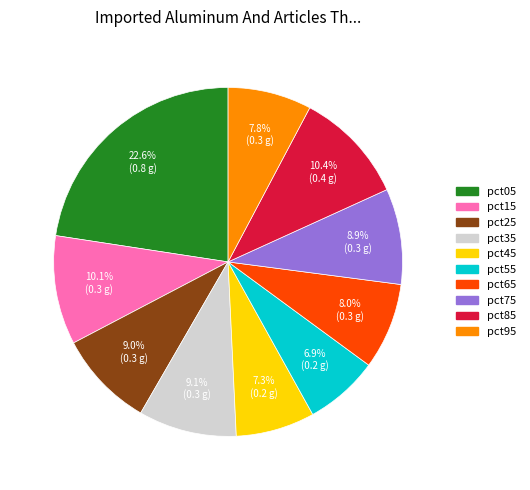

To the nearest percent, what portion does pct55 represent?

7%